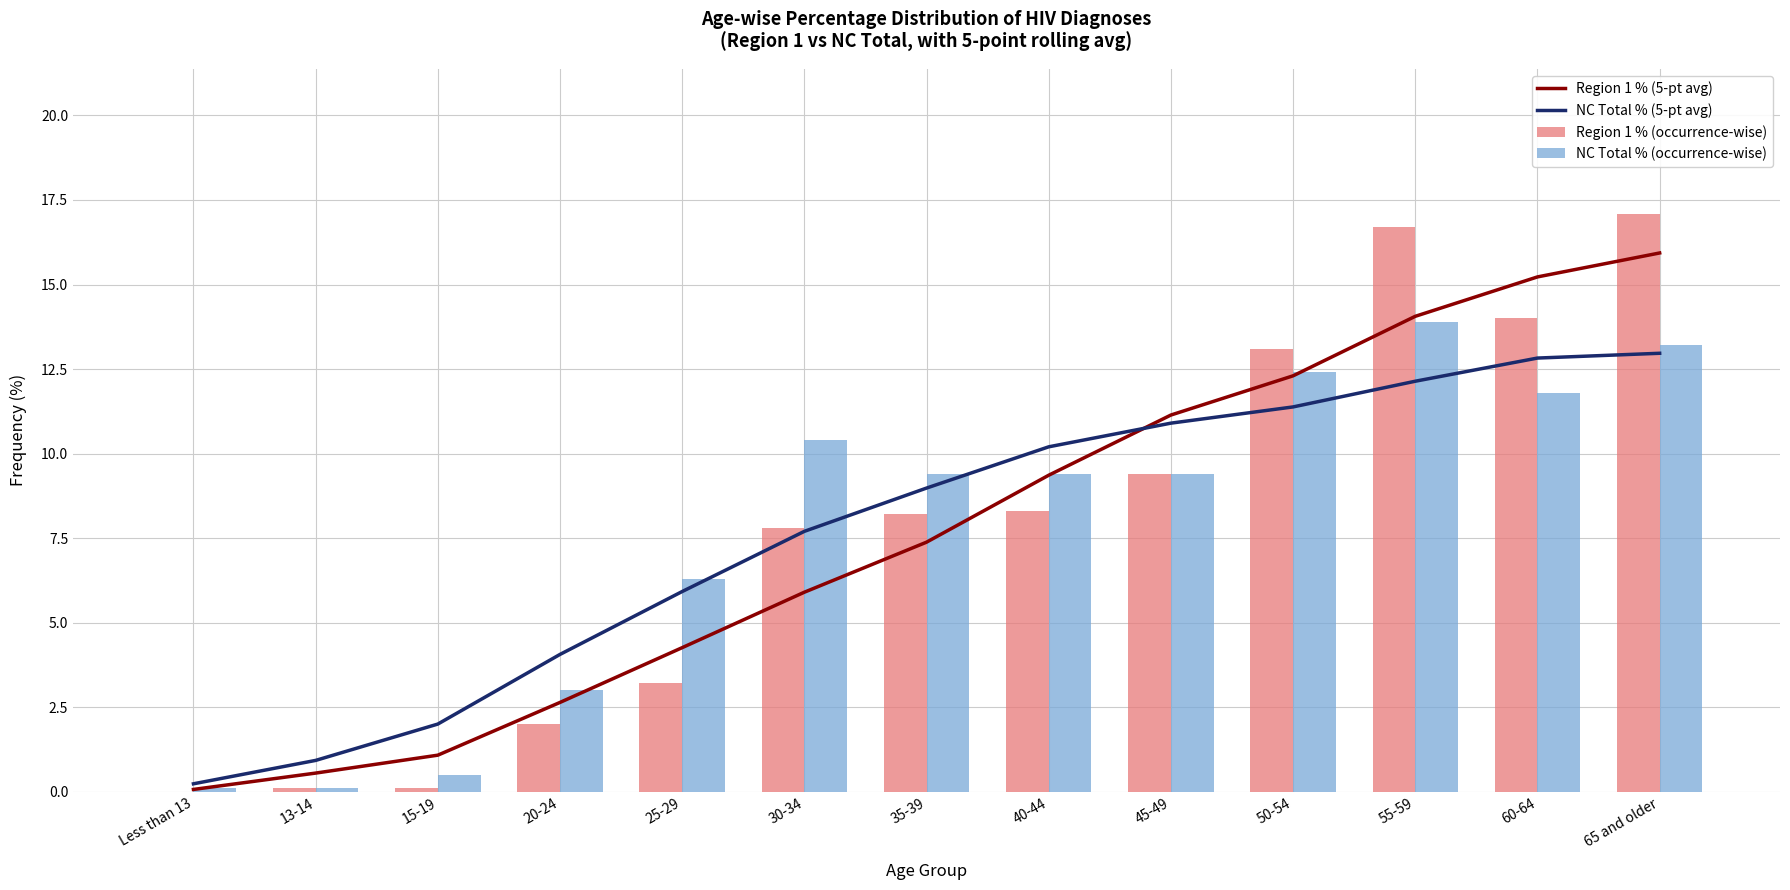

Are the bars horizontal?

No